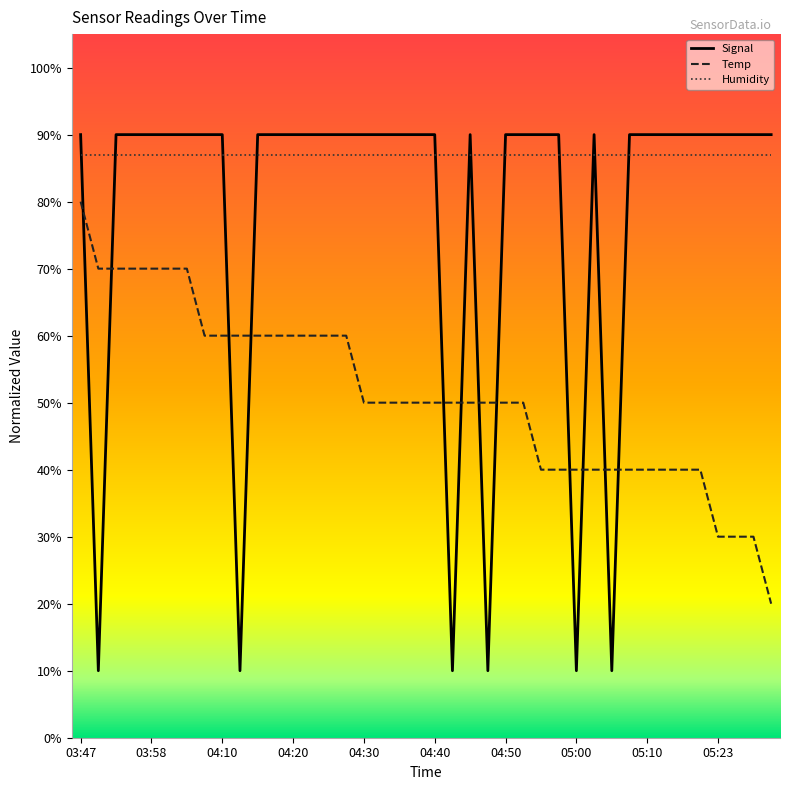

Which series has the widest spread of values?

Signal